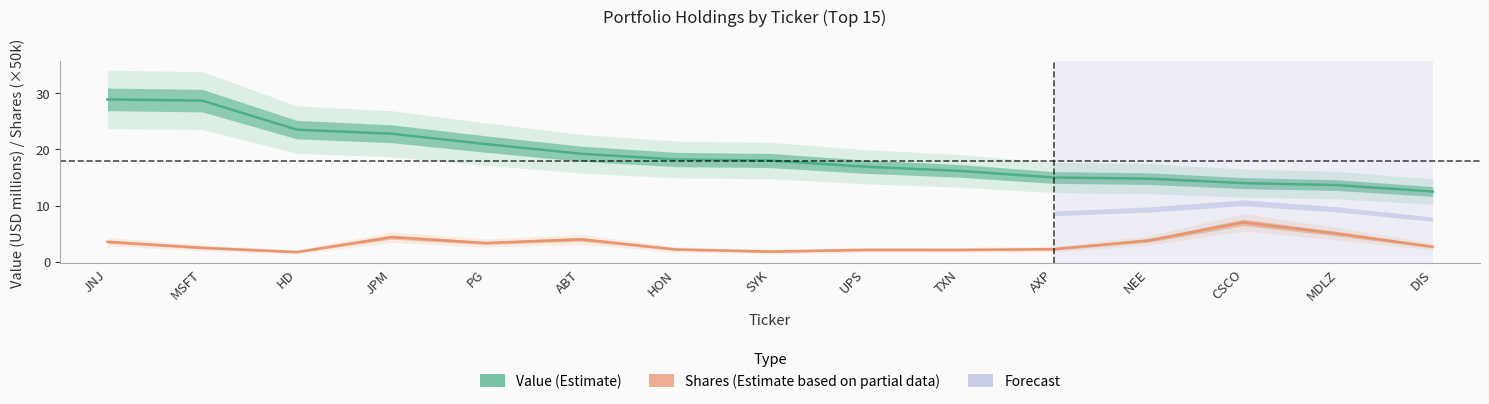

True or false: Value (Estimate) and Shares (Estimate based on partial data) cross at least once.

False